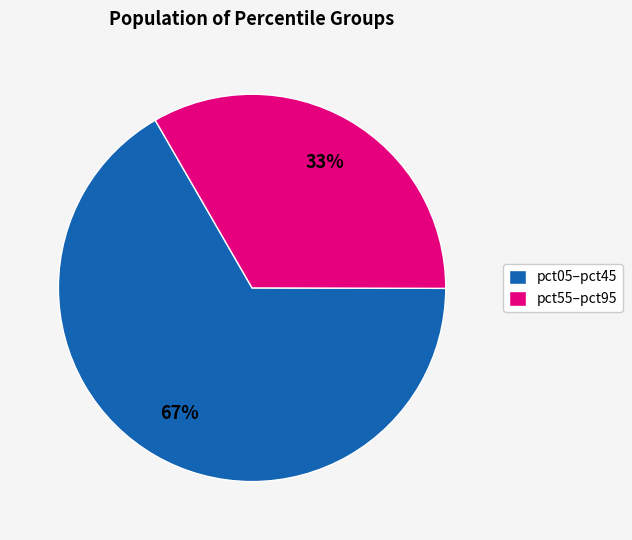

To the nearest percent, what is the combined percentage of pct55–pct95 and pct05–pct45?

100%